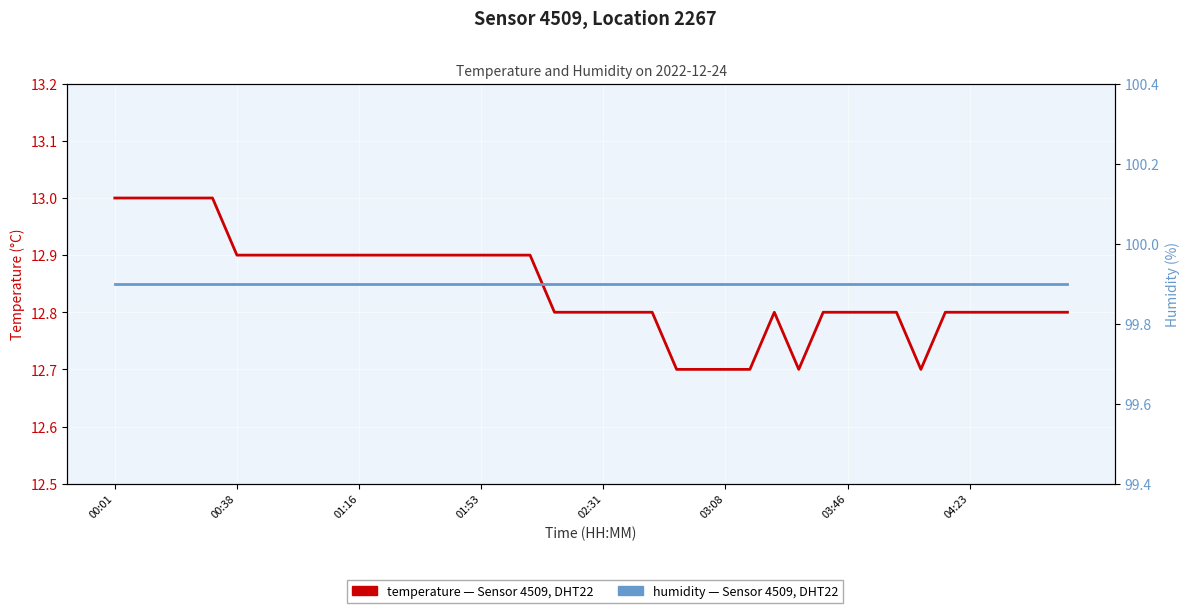

What is the maximum value shown in the chart?

99.9